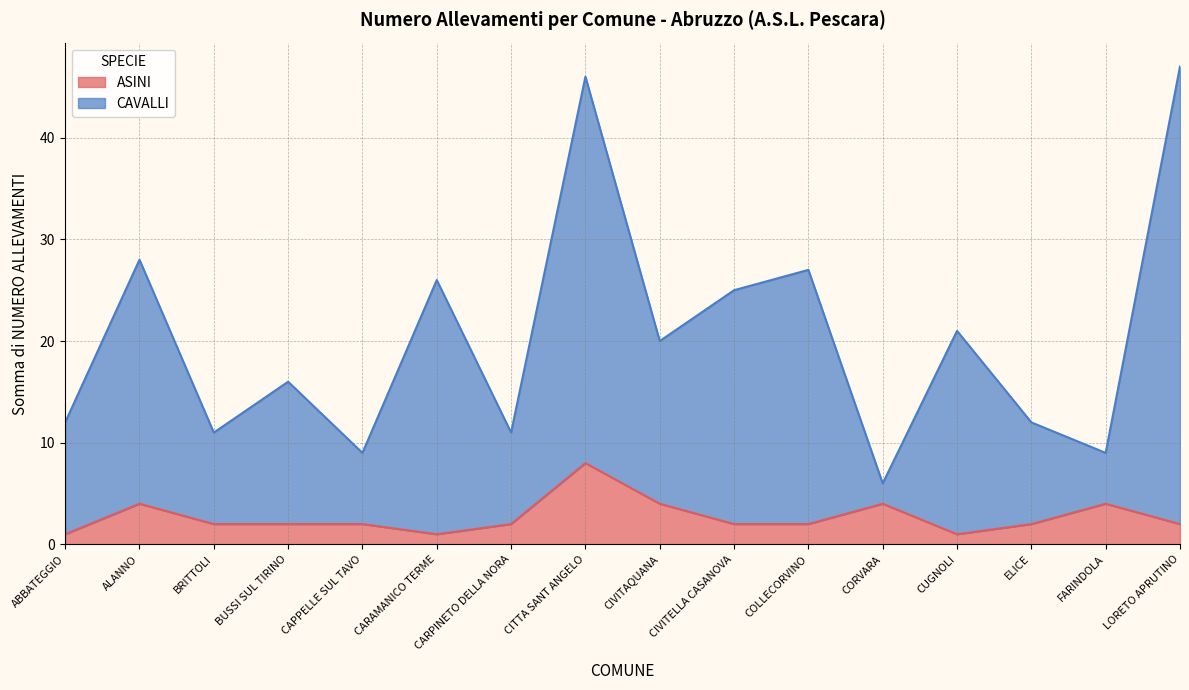

Rank the series by their average value, from highest to lowest.

CAVALLI, ASINI